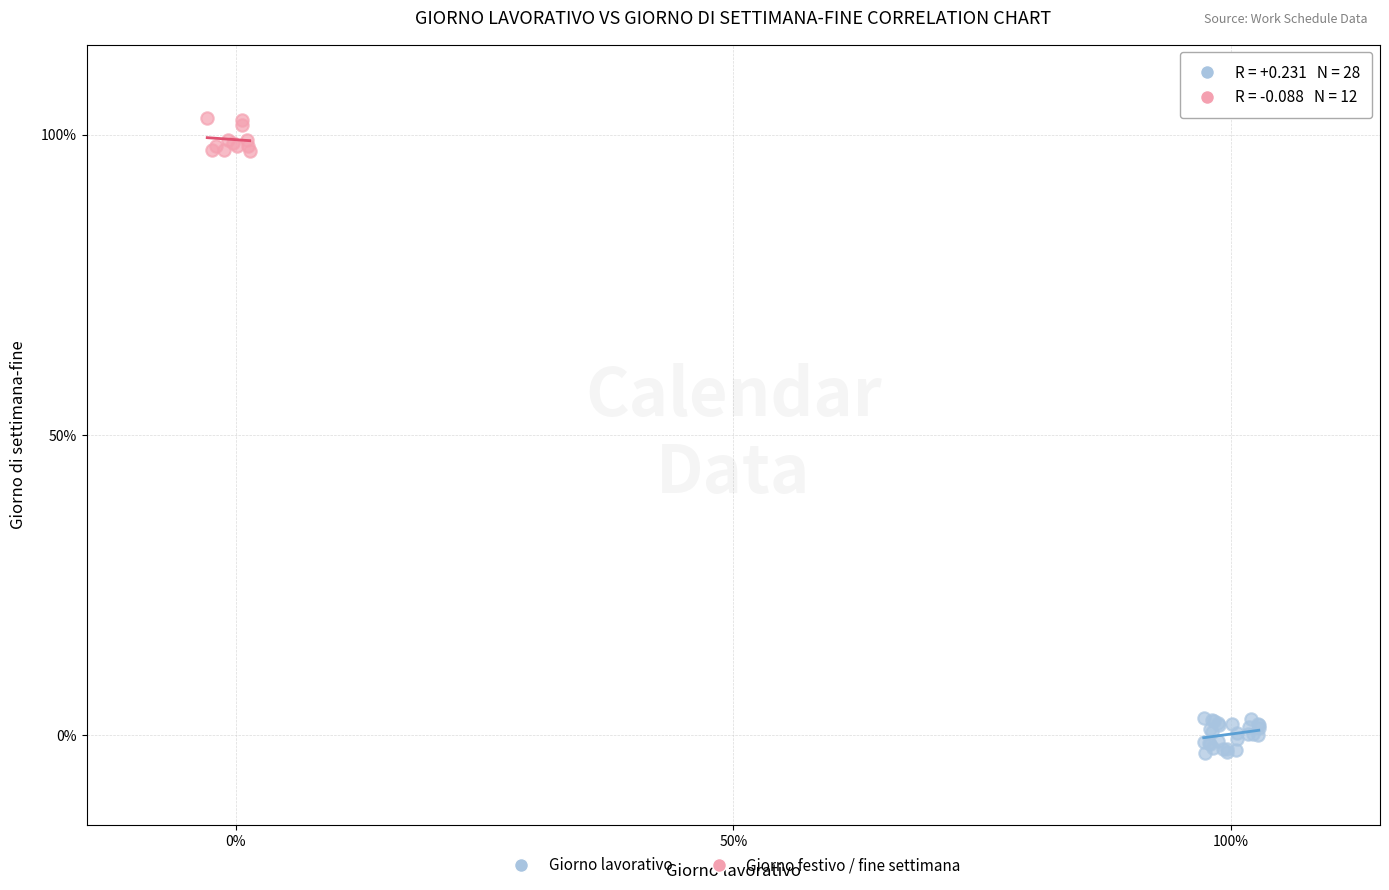

Which series contains the highest Y value?

Giorno festivo / fine settimana